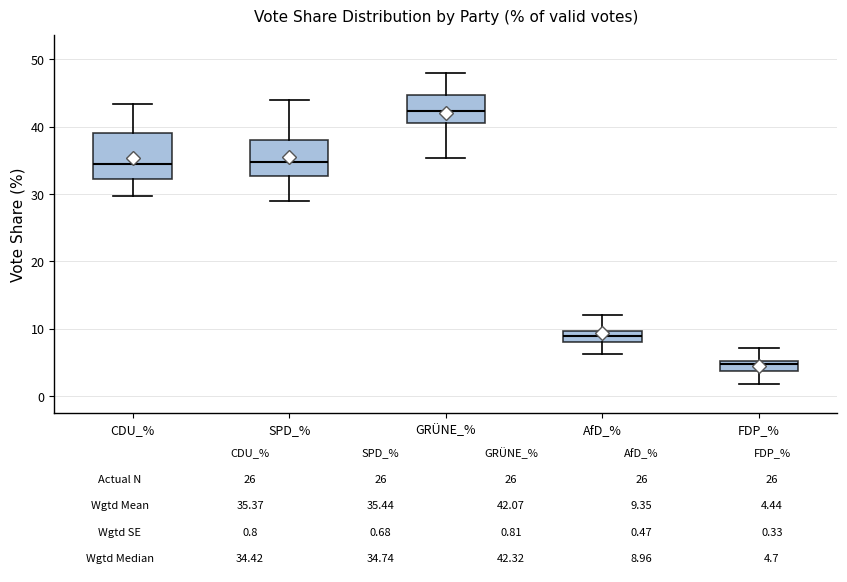

Comparing the boxes themselves (not the whiskers), which one is the tallest?

CDU_%